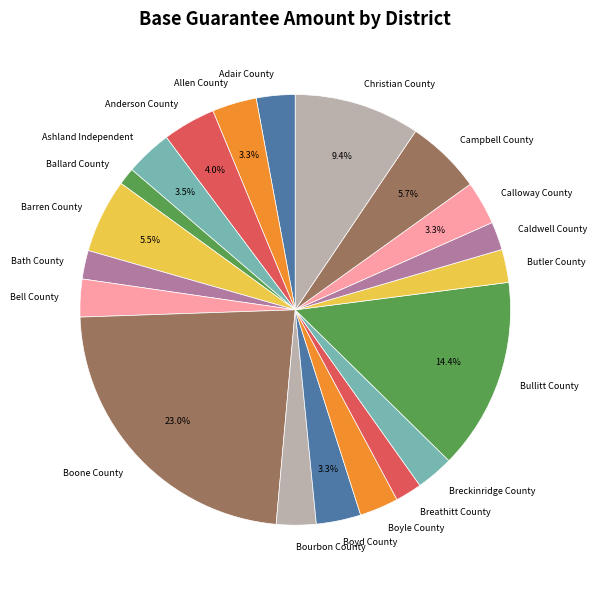

Which category has the smallest portion of the pie?

Ballard County